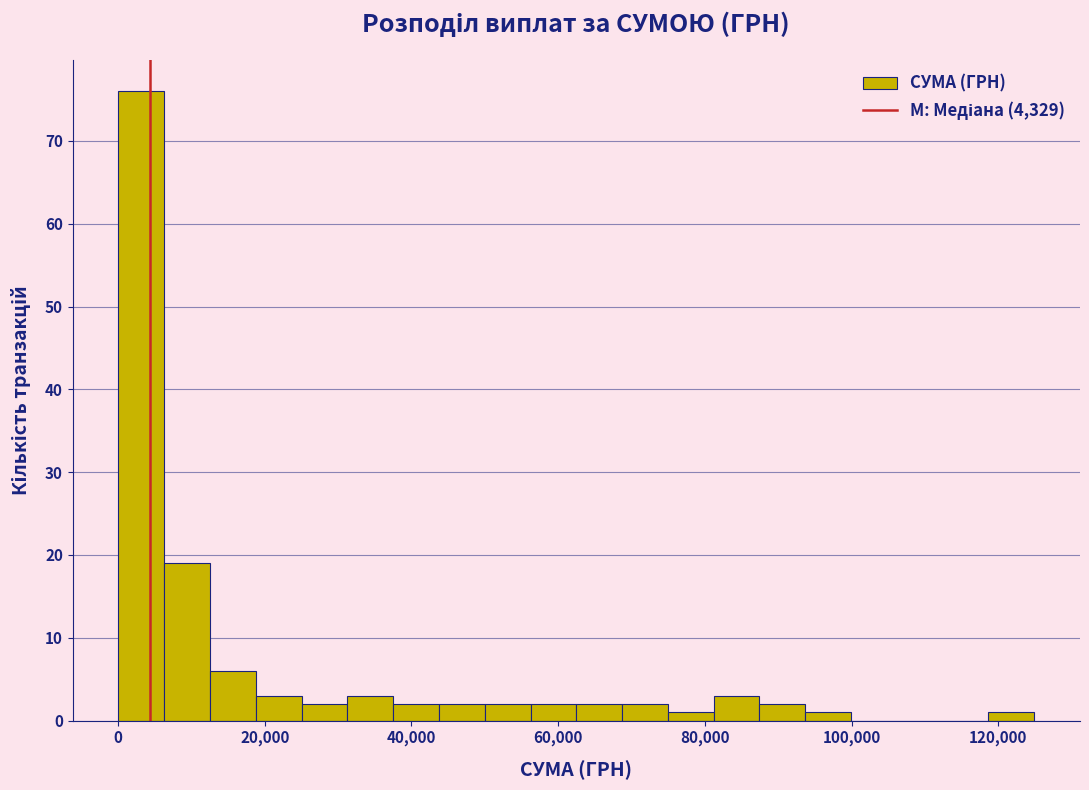

Around what value on the x-axis is the tallest bar? Give the approximate position of its centre, as read against the axis.

4000